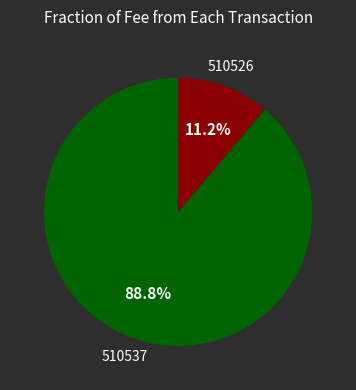

Count the number of slices in the pie.

2